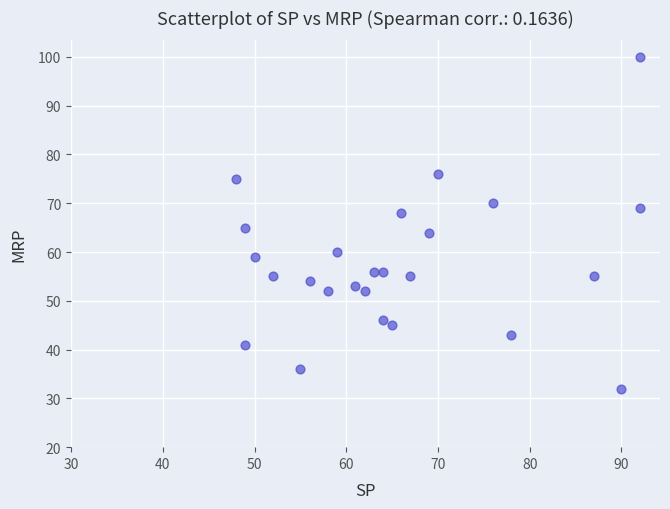

What Y value in the scatter plot is closest to 66?

65